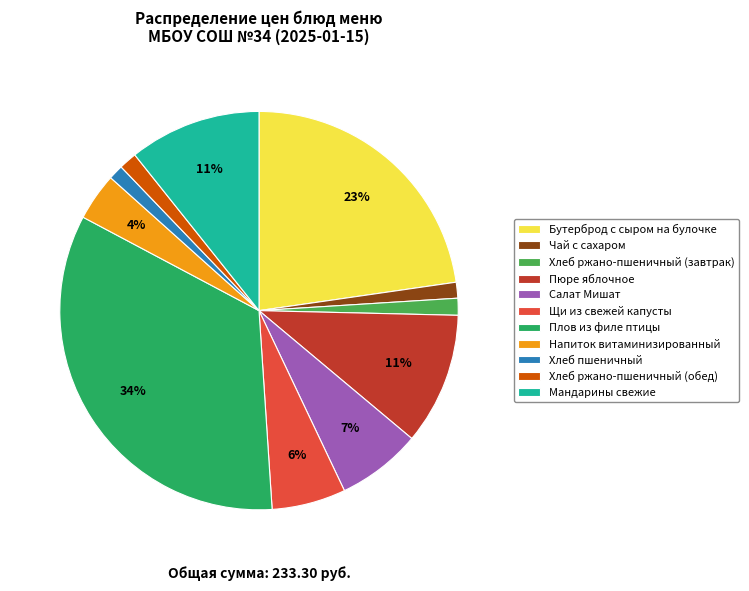

Is there any slice that represents more than half of the pie?

No